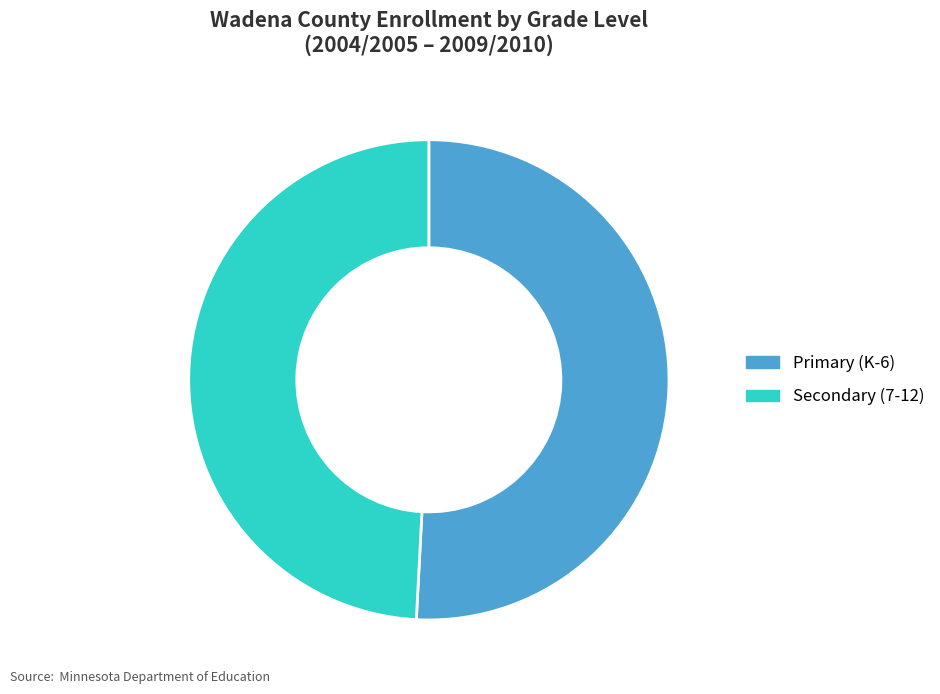

Is Secondary (7-12) the majority of the pie?

No